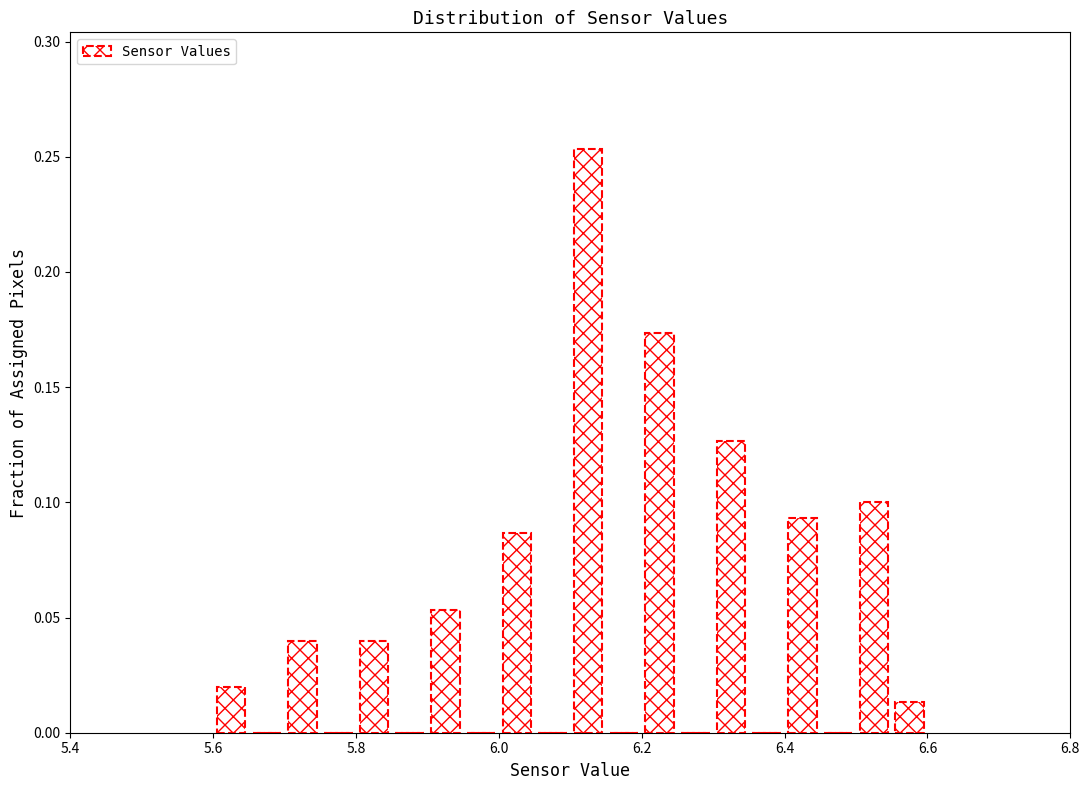

Read against the x-axis, roughly where is the centre of the tallest bar?

6.12